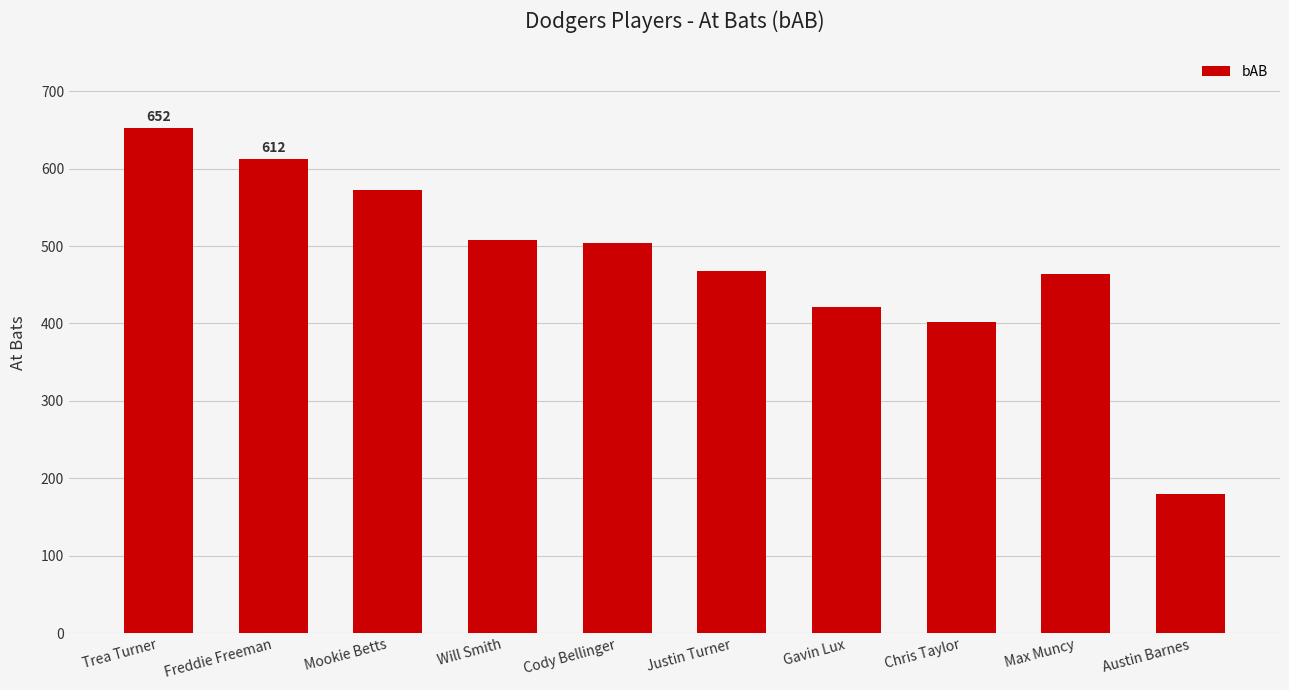

What is the average value?

478